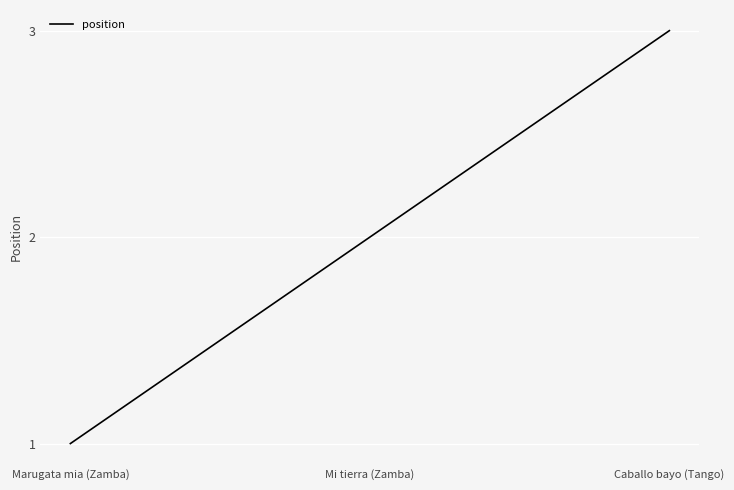

What is the sum of all values?

6